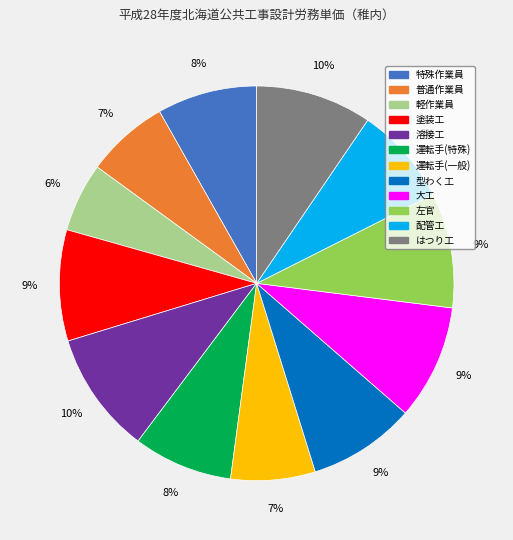

Do 軽作業員 and はつり工 together represent more than half of the pie?

No